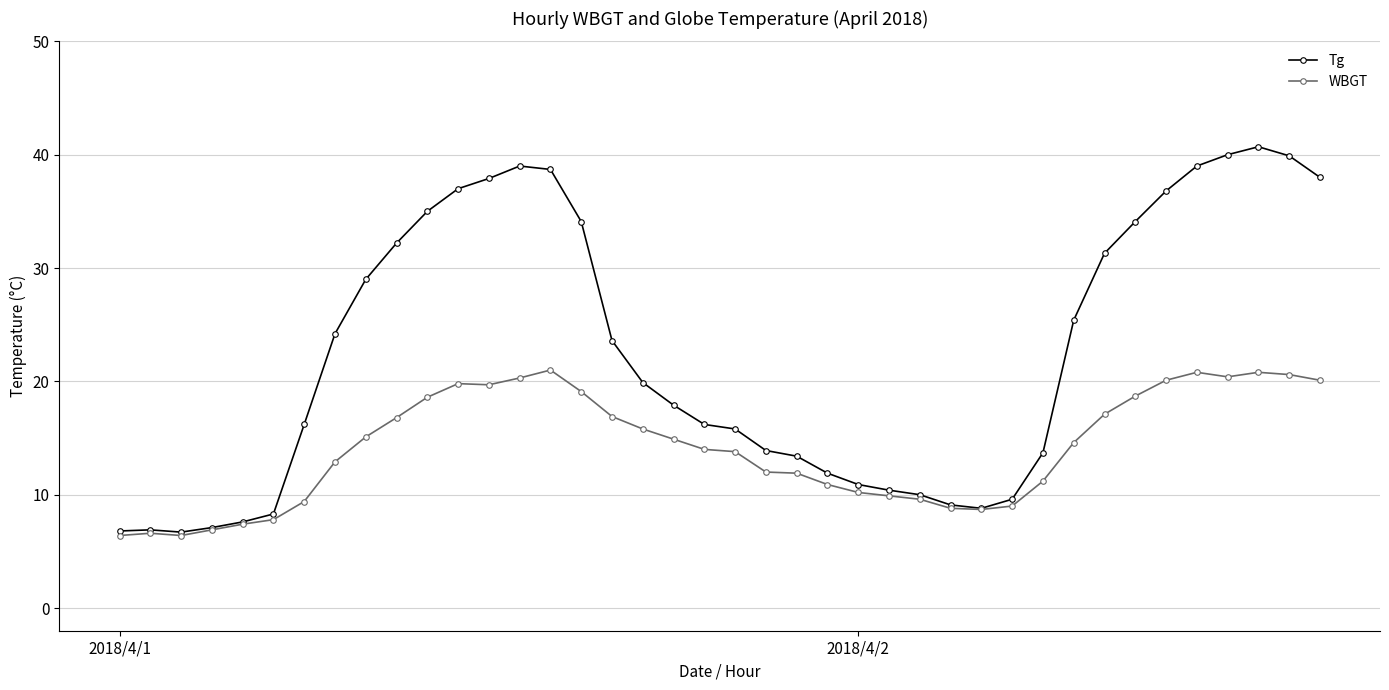

Which series has the largest range (max minus min)?

Tg